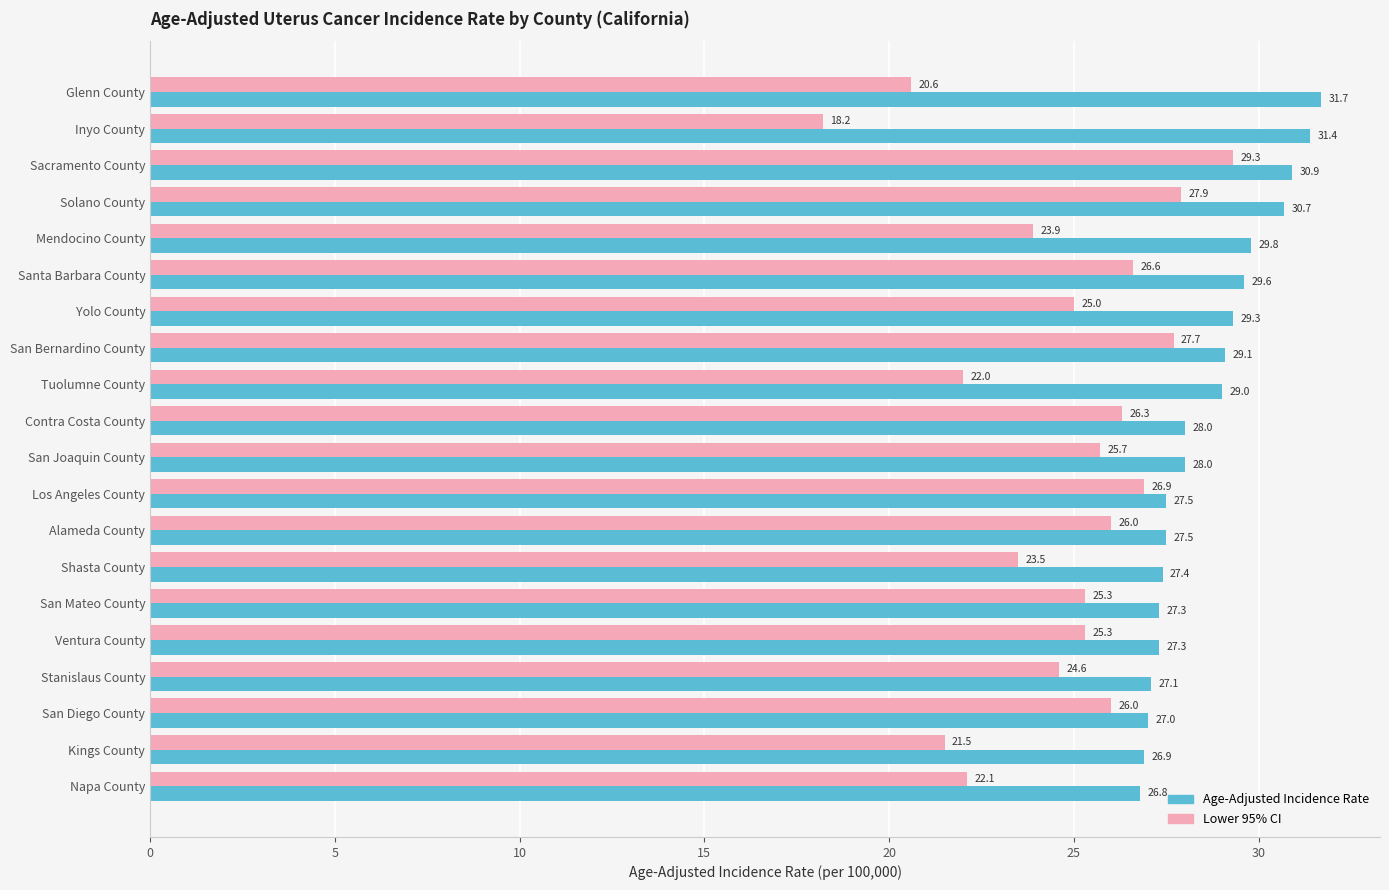

At which category is the sum across all series the highest?

Sacramento County